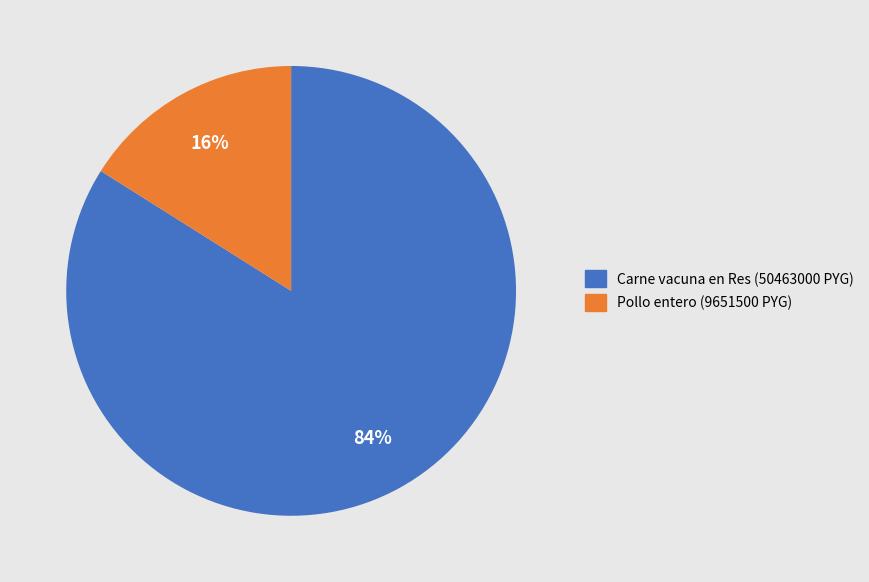

To the nearest percent, what percentage of the pie is Carne vacuna en Res (50463000 PYG)?

84%